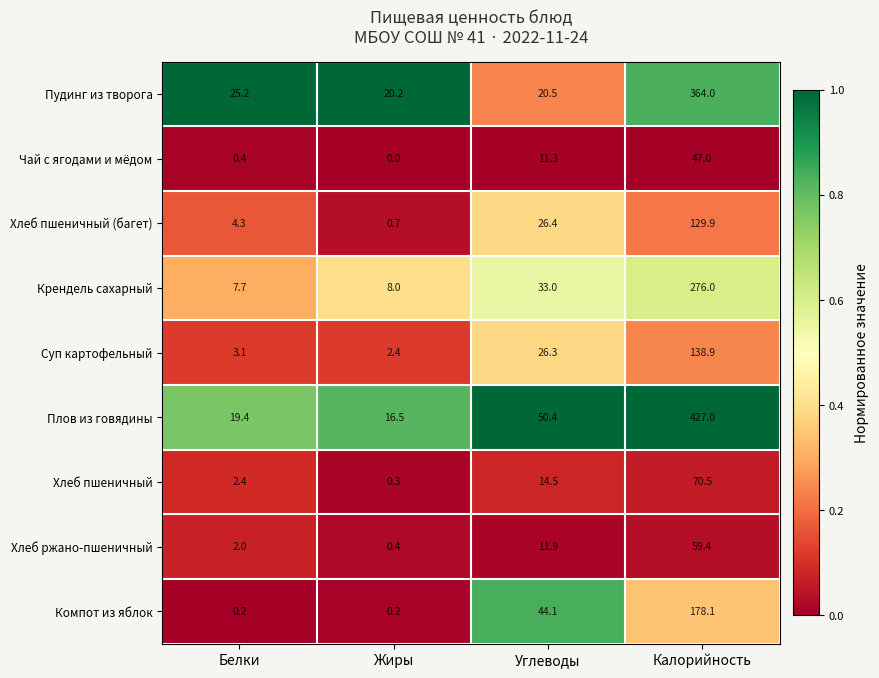

Where does the Пудинг из творога series first go above 25?

Белки